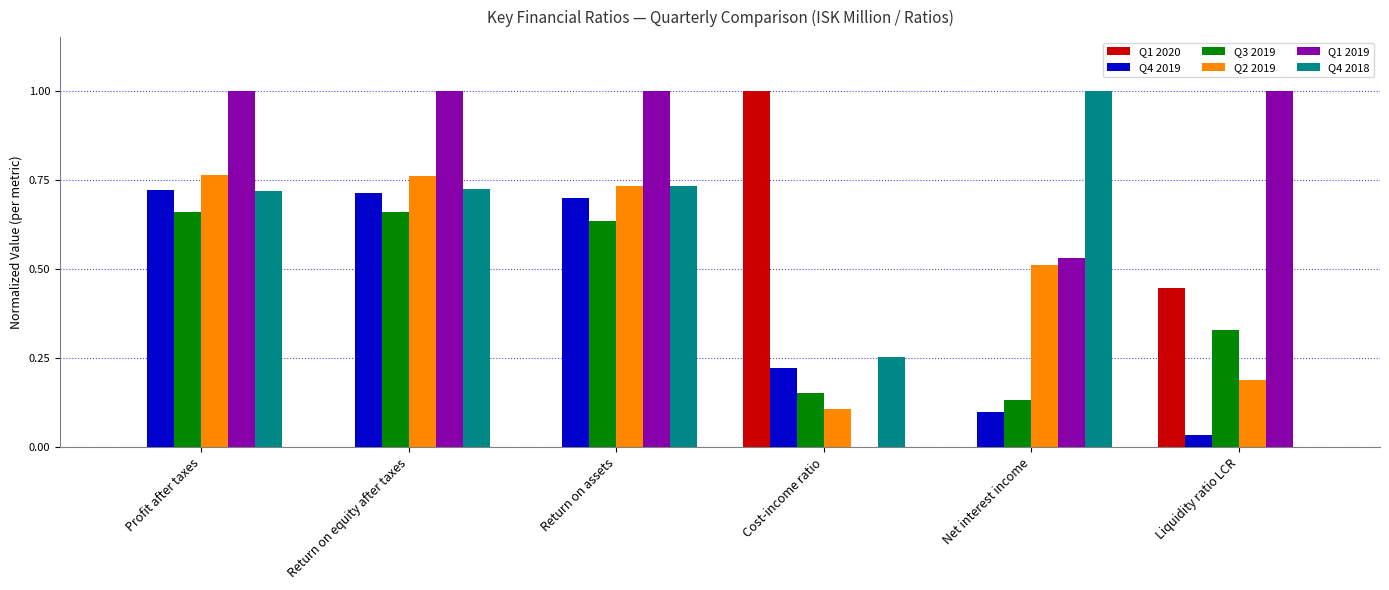

How many distinct data groups are displayed?

6